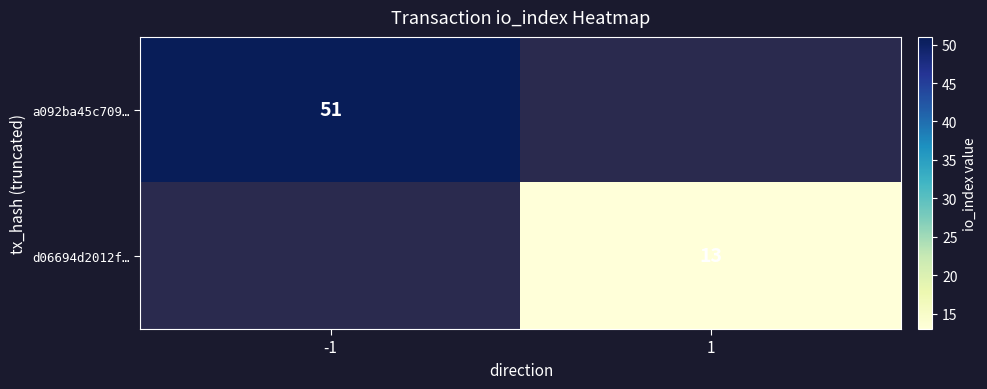

How many categories are shown in the chart?

2